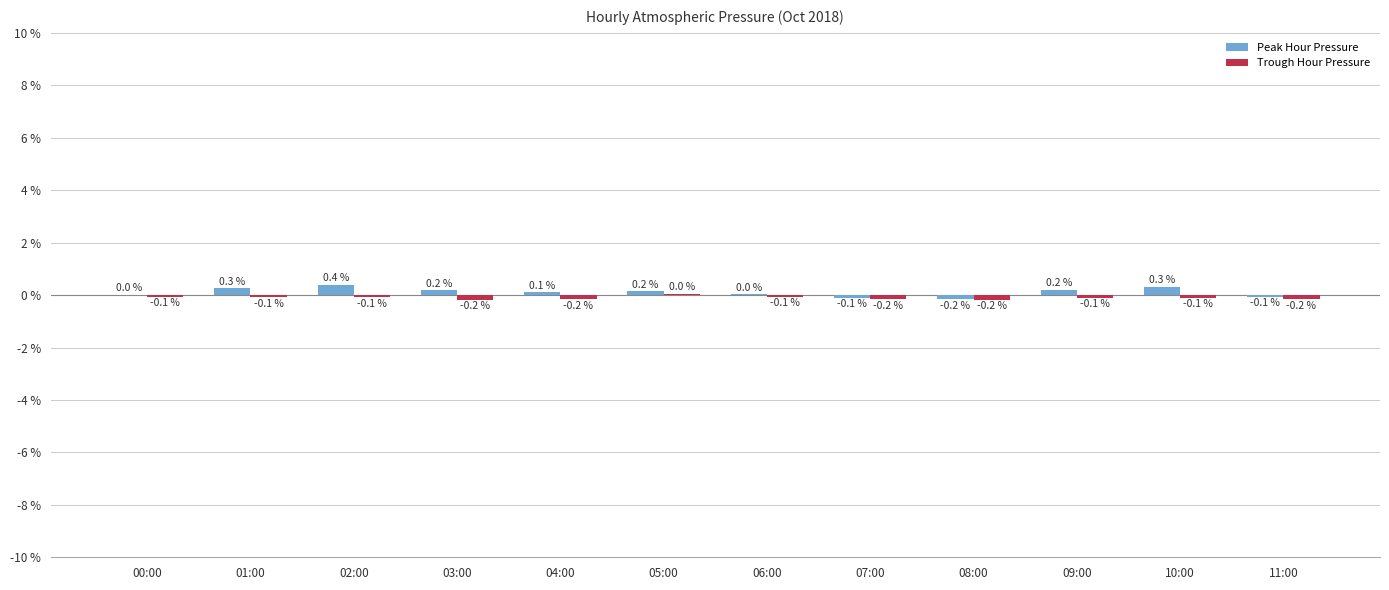

How many series are shown in this chart?

2